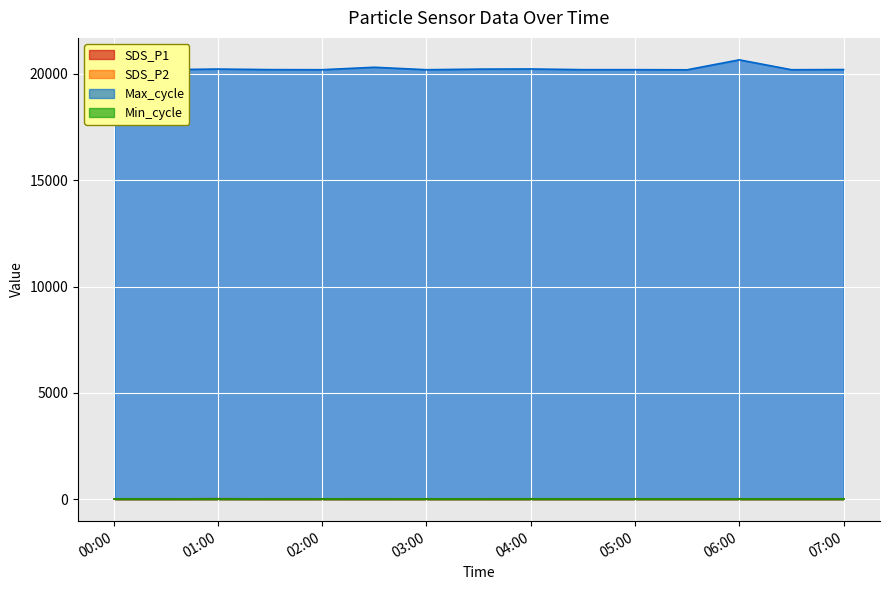

The Max_cycle series shows 20204.0 at 05:00. True or false?

True